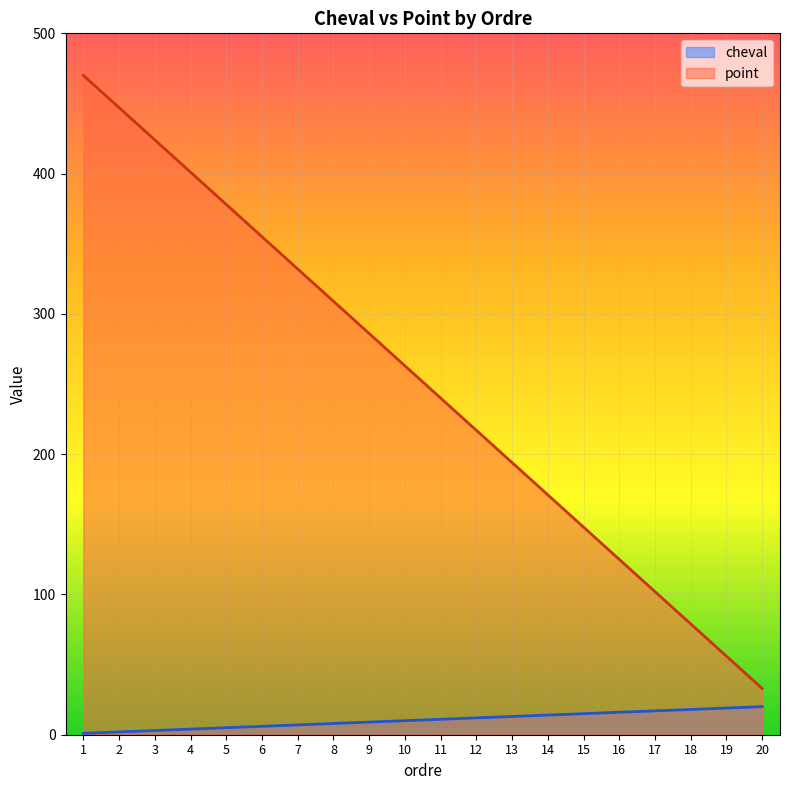

True or false: point and cheval cross at least once.

False